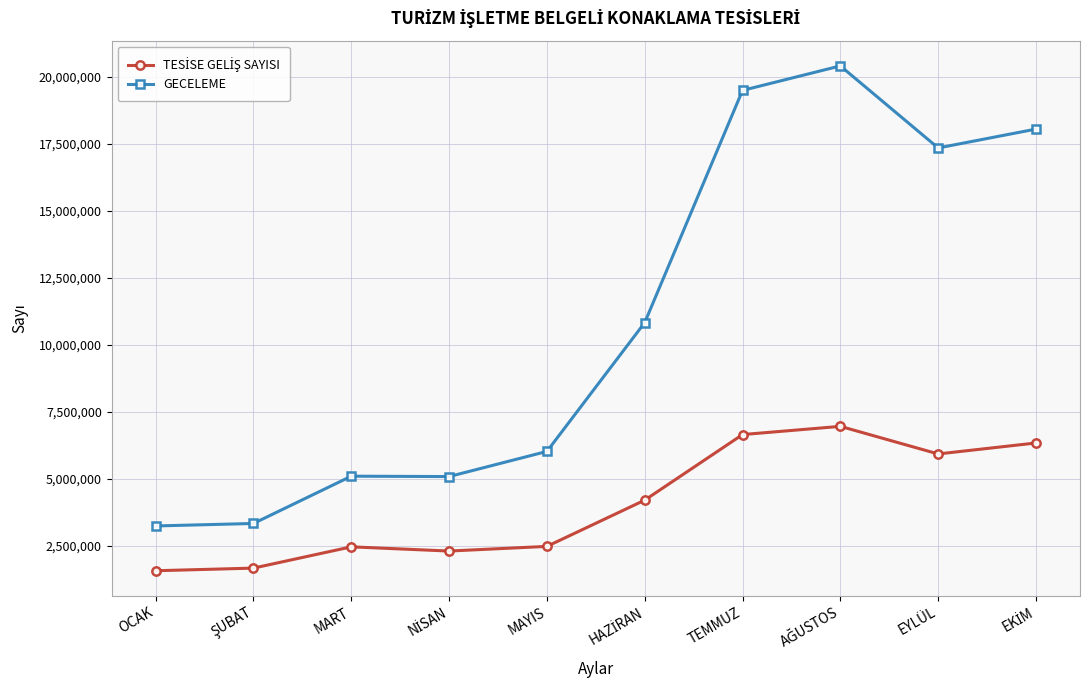

What is the difference between the maximum and minimum values in the GECELEME series?

17152453